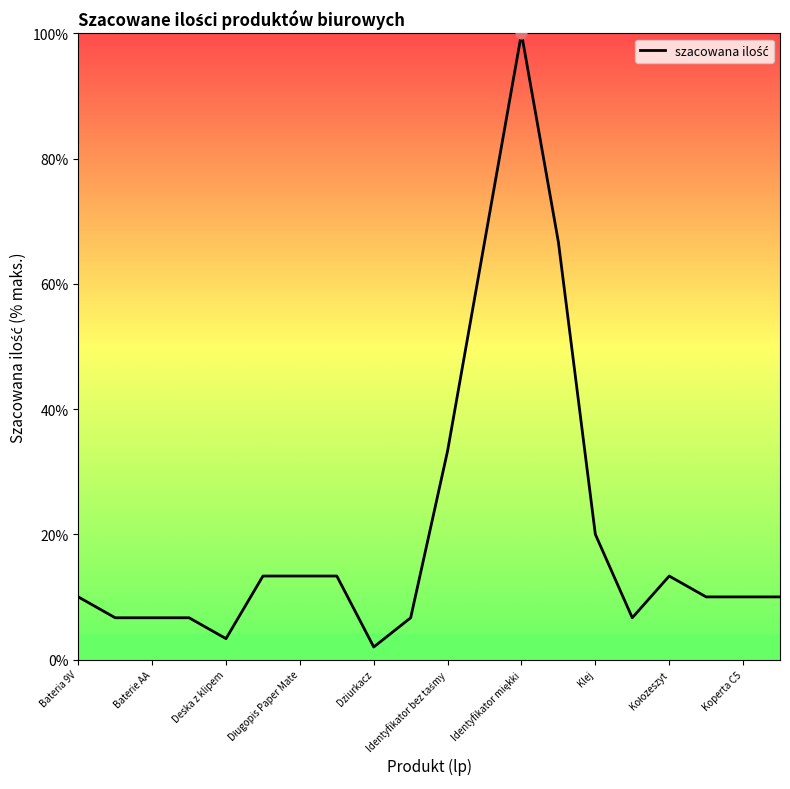

What is the minimum value shown in the chart?

2.0